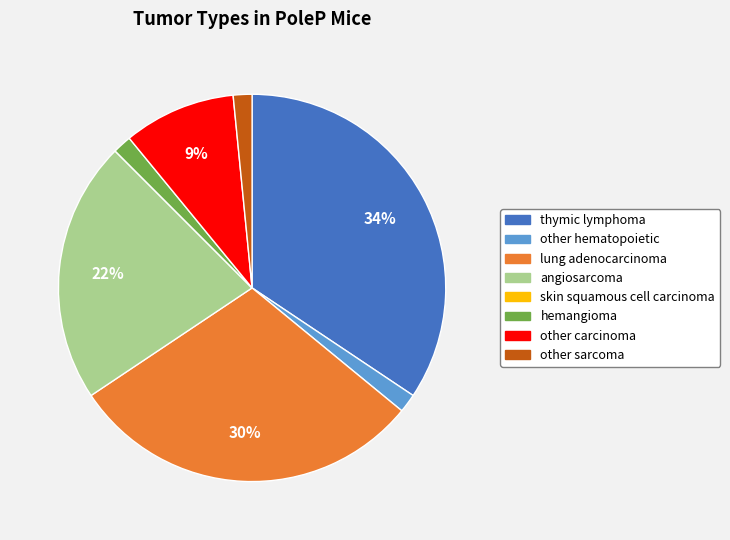

To the nearest percent, what portion does thymic lymphoma represent?

34%